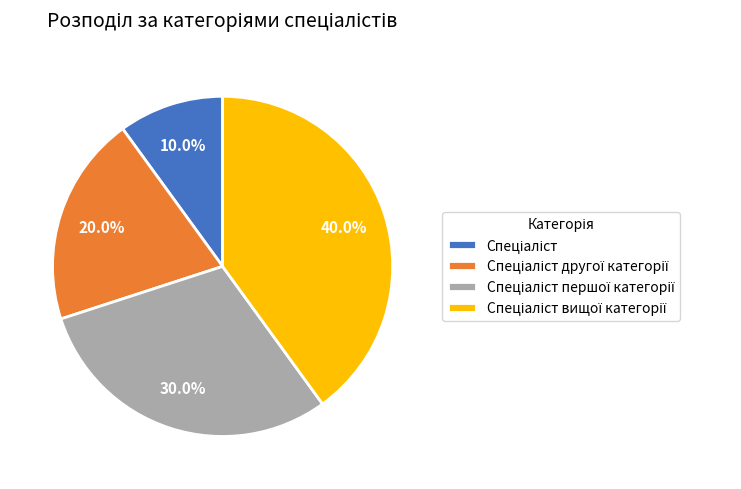

To the nearest percent, what is the difference between the largest and smallest slice percentages?

30%